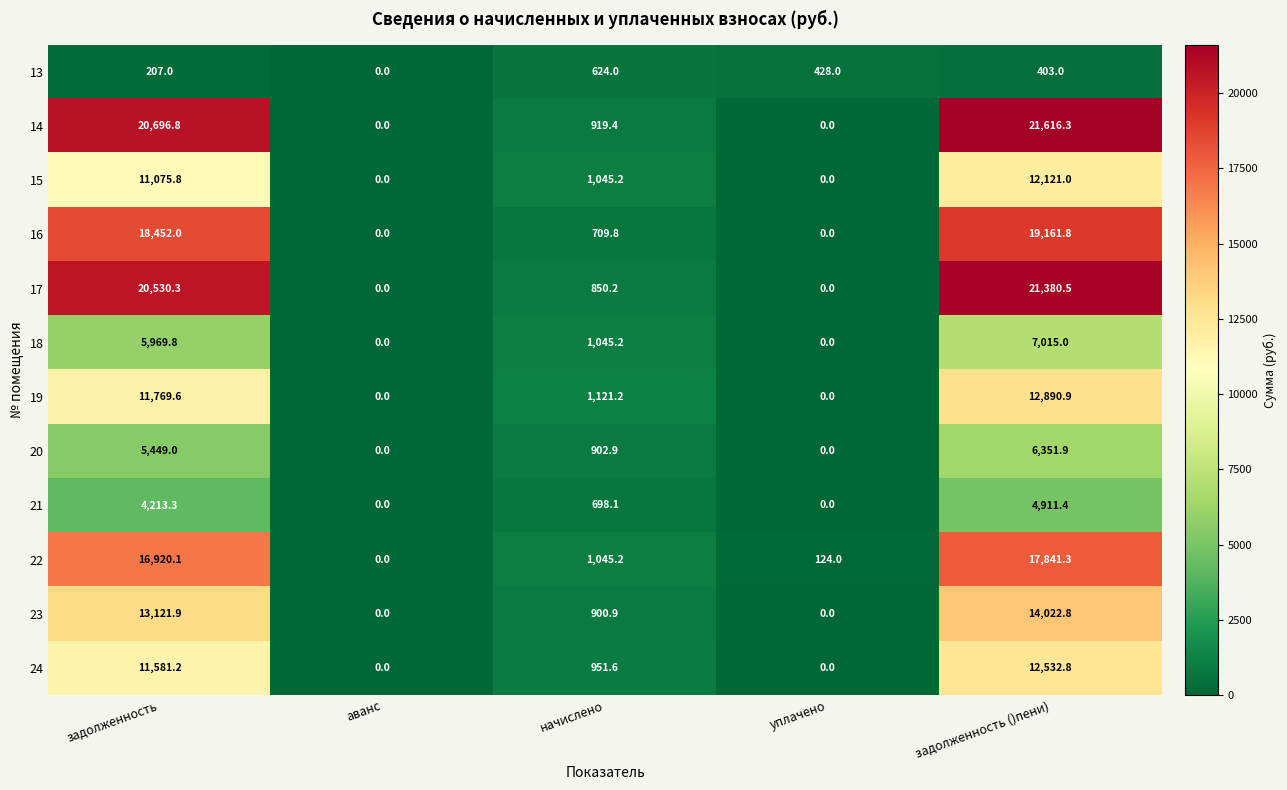

How many data points does each series have?

5